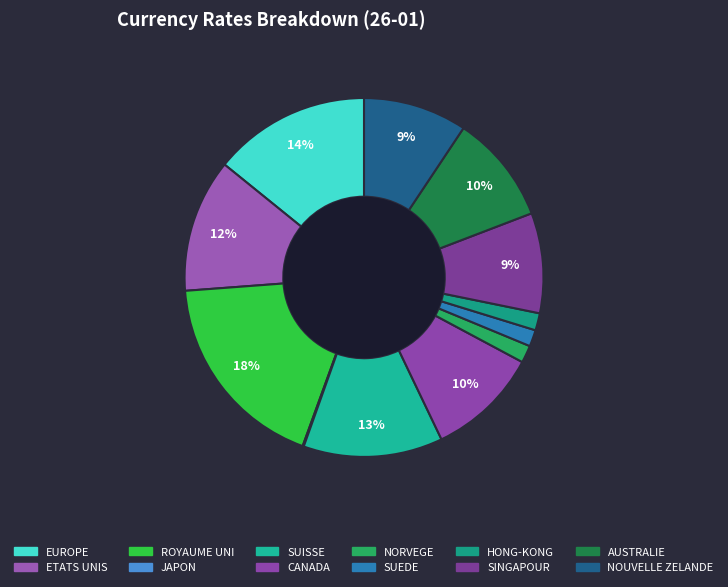

How many slices are in this pie chart?

12